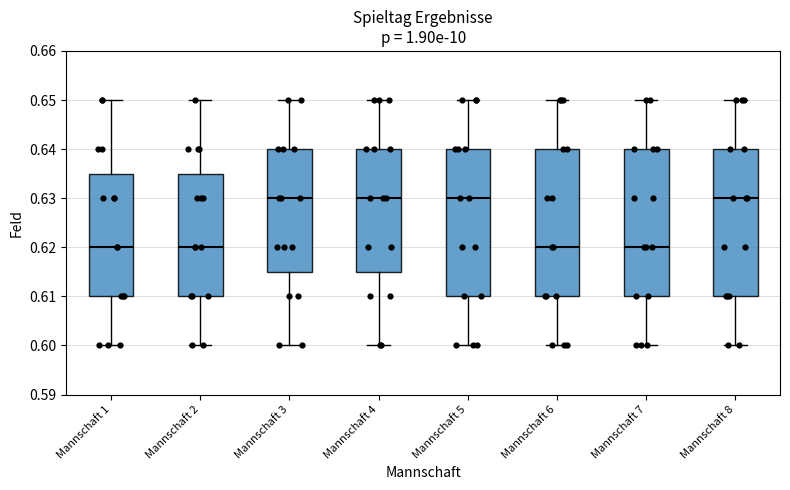

Reading left to right, transcribe this box plot: for each box, give where its median line is, the range the box spans, and where its two whiskers end, as read against the y-axis. The values are not printed on the chart, so give them approximately, as read against the axis.

Mannschaft 1: median 0.620, box 0.610 to 0.635, whiskers 0.600 to 0.650
Mannschaft 2: median 0.620, box 0.610 to 0.635, whiskers 0.600 to 0.650
Mannschaft 3: median 0.630, box 0.615 to 0.640, whiskers 0.600 to 0.650
Mannschaft 4: median 0.630, box 0.615 to 0.640, whiskers 0.600 to 0.650
Mannschaft 5: median 0.630, box 0.610 to 0.640, whiskers 0.600 to 0.650
Mannschaft 6: median 0.620, box 0.610 to 0.640, whiskers 0.600 to 0.650
Mannschaft 7: median 0.620, box 0.610 to 0.640, whiskers 0.600 to 0.650
Mannschaft 8: median 0.630, box 0.610 to 0.640, whiskers 0.600 to 0.650